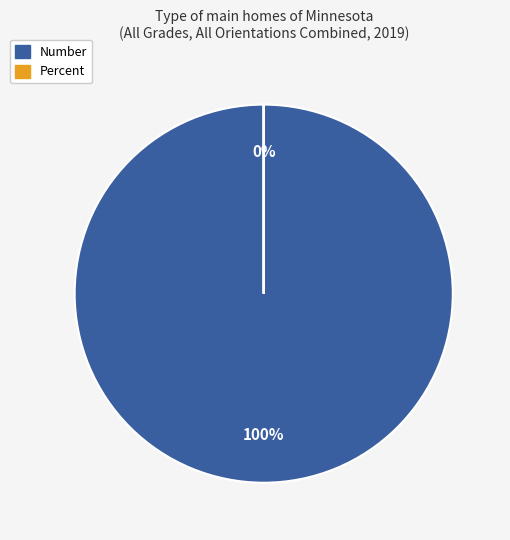

Is the sum of Percent and Number greater than half?

Yes